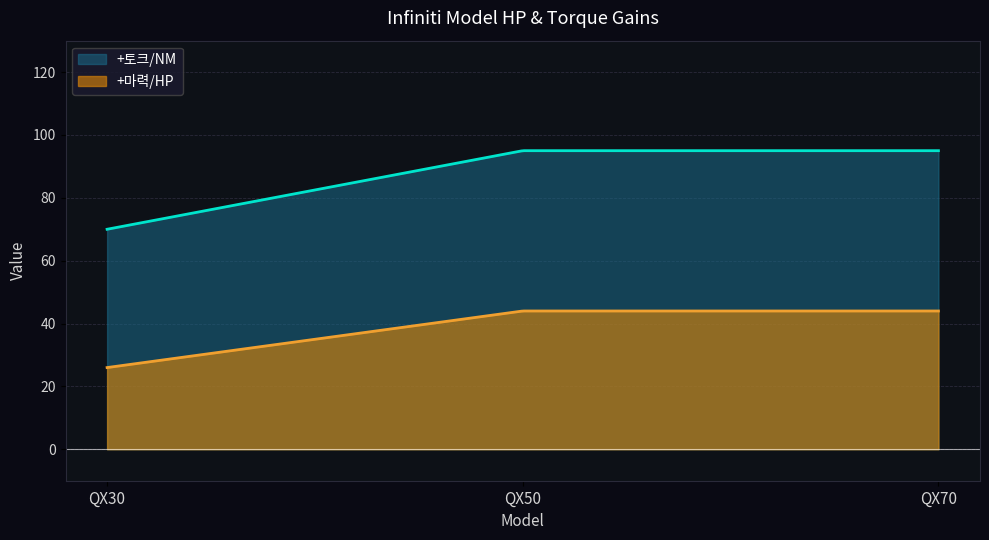

How many lines are shown in the chart?

2